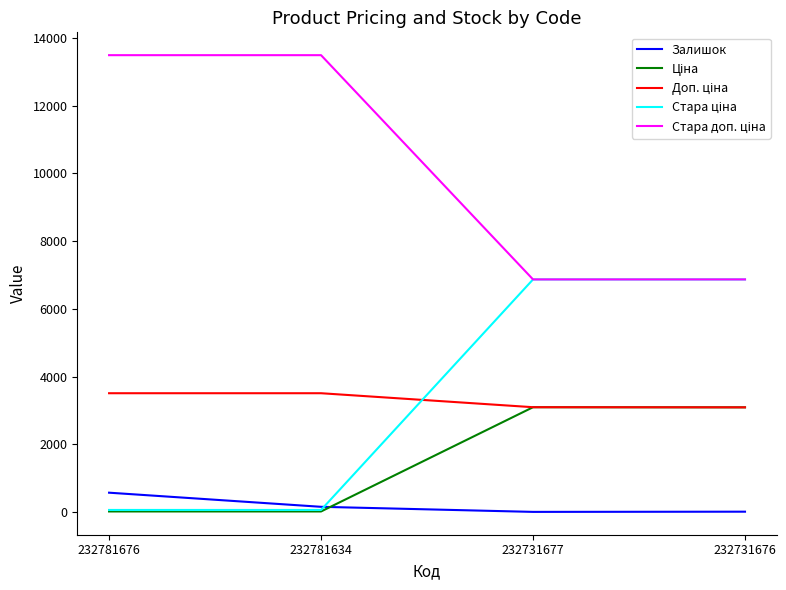

The Залишок series shows 153.0 at 232781634. True or false?

True